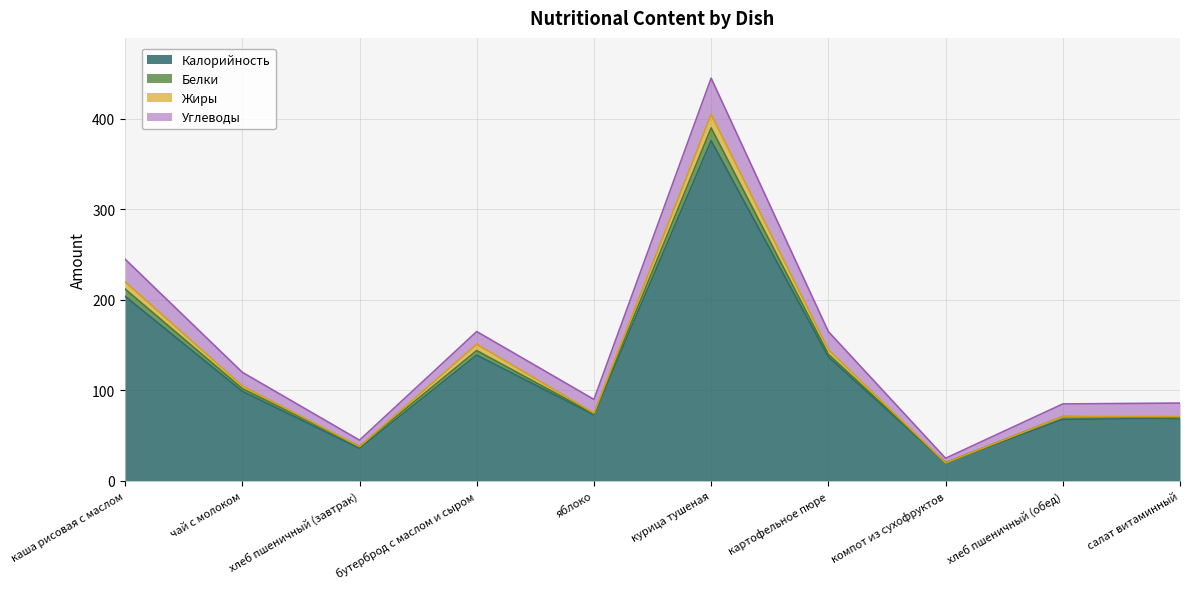

True or false: Калорийность and Жиры intersect in this chart.

False